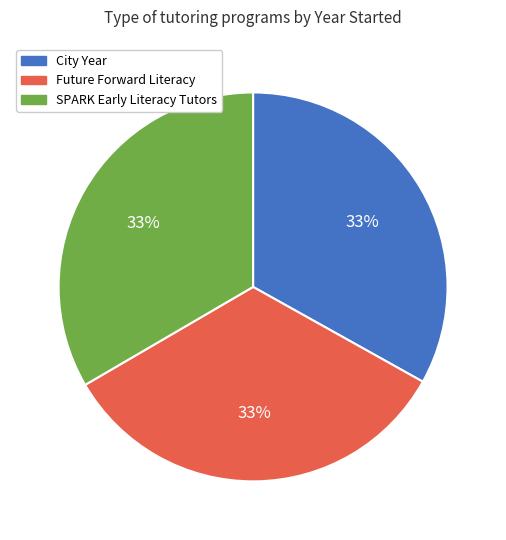

Is there any slice that represents more than half of the pie?

No